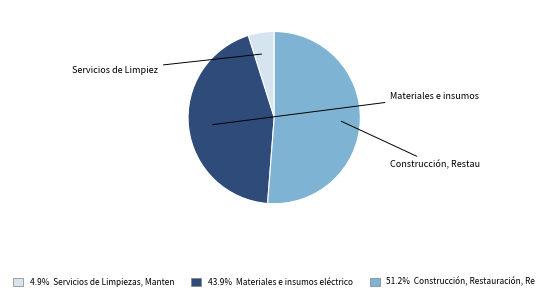

Is there a majority slice in this chart?

Yes